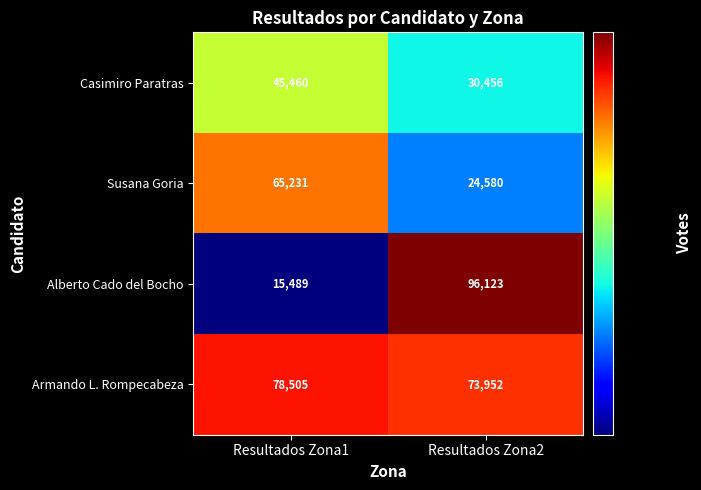

What is the average value of the Alberto Cado del Bocho series?

55806